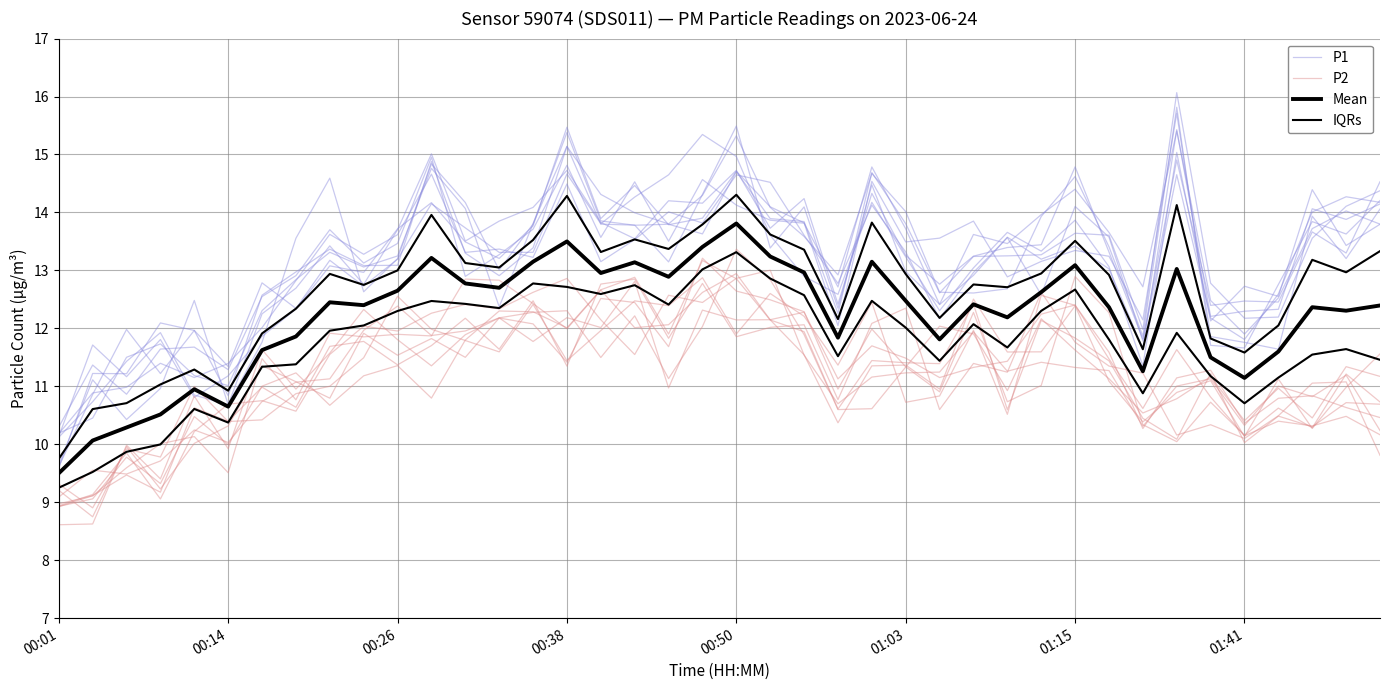

How many data points in P1 are above 13?

25